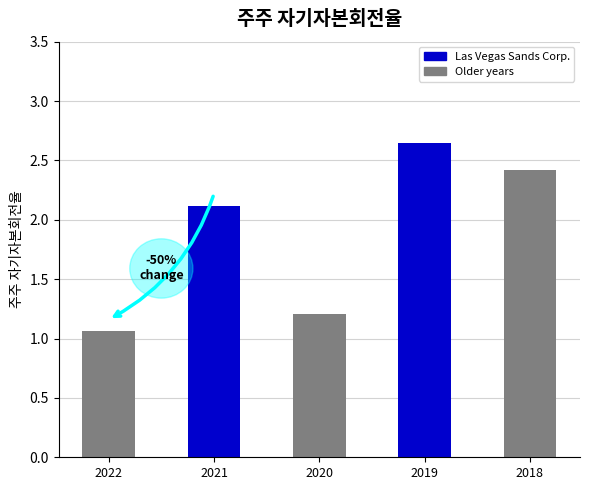

The value at 2021 is 3.8. True or false?

False